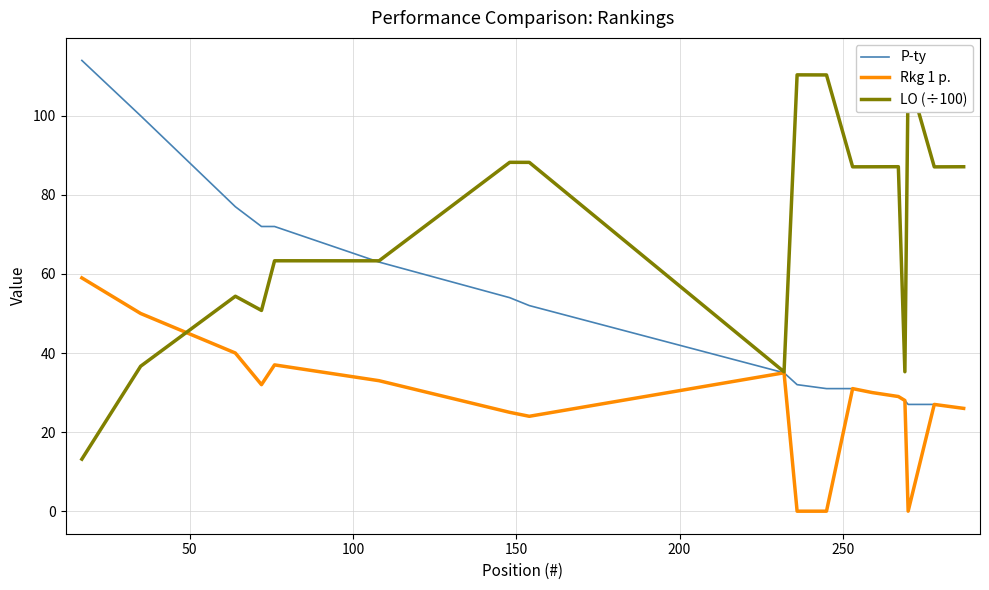

Does the chart display data point markers on the line(s)?

No